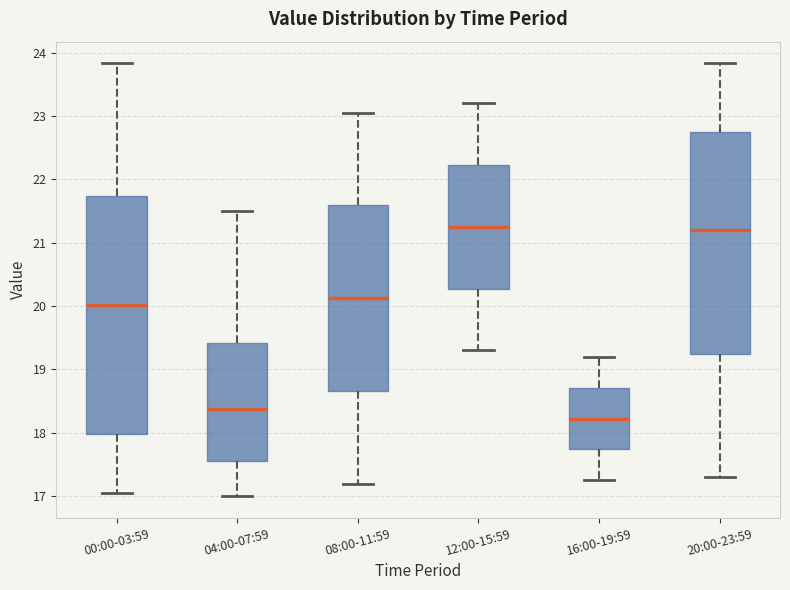

Reading left to right, read every box against the y-axis: the position of its median line, the range the box covers, and the ends of its whiskers. The values are not printed on the chart, so give them approximately, as read against the axis.

00:00-03:59: median 20.0, box 18.0 to 21.7, whiskers 17.1 to 23.8
04:00-07:59: median 18.4, box 17.6 to 19.4, whiskers 17.0 to 21.5
08:00-11:59: median 20.1, box 18.7 to 21.6, whiskers 17.2 to 23.1
12:00-15:59: median 21.3, box 20.3 to 22.2, whiskers 19.3 to 23.2
16:00-19:59: median 18.2, box 17.7 to 18.7, whiskers 17.3 to 19.2
20:00-23:59: median 21.2, box 19.3 to 22.7, whiskers 17.3 to 23.8